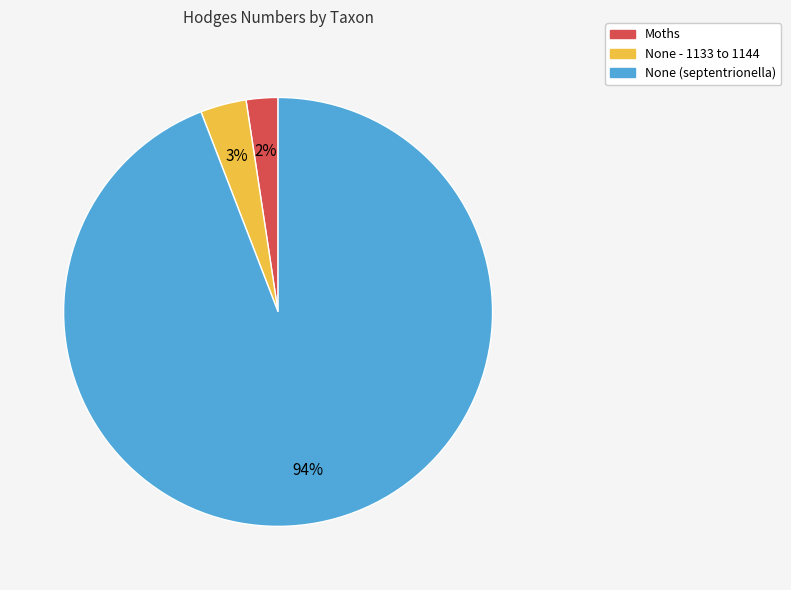

To the nearest percent, what is the combined percentage of None - 1133 to 1144 and None (septentrionella)?

98%